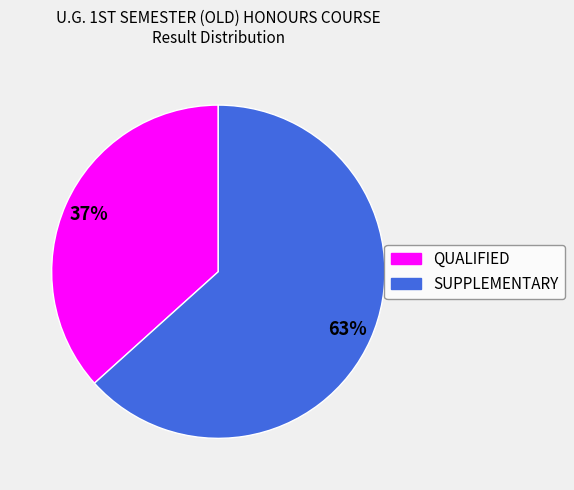

Approximately how many times larger is the value at SUPPLEMENTARY compared to QUALIFIED?

1.7